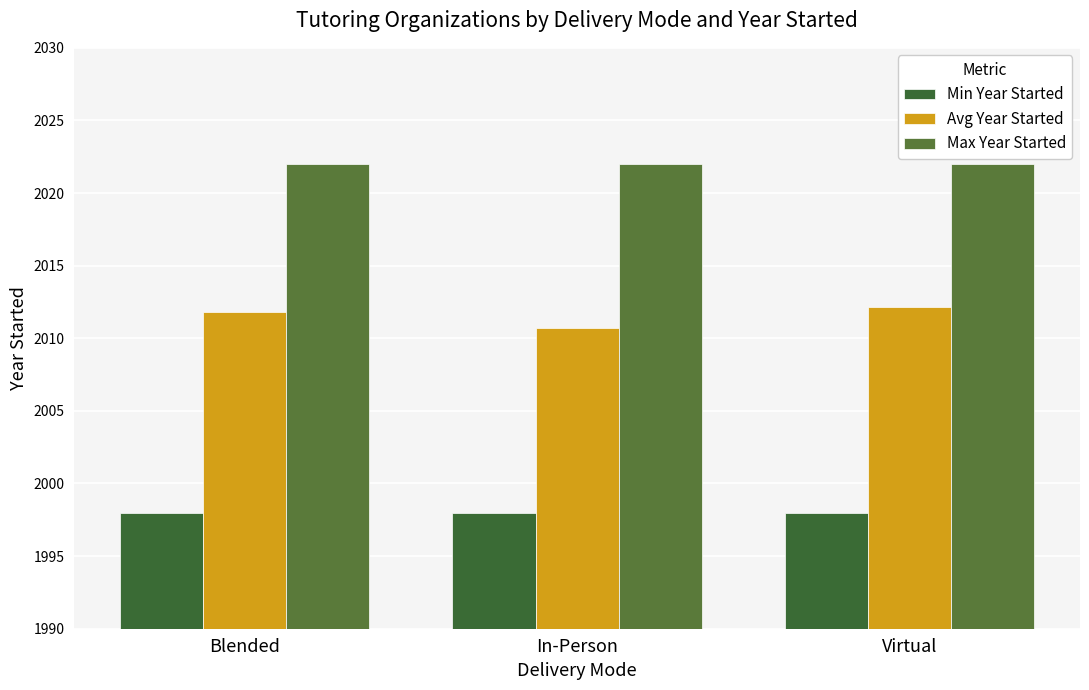

What position from the left is Virtual?

3